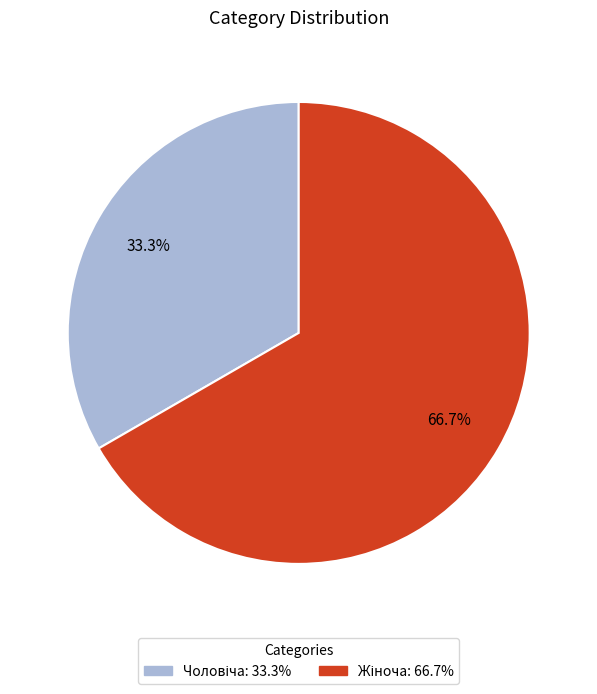

How much of the chart is everything except Чоловіча?

66.7%